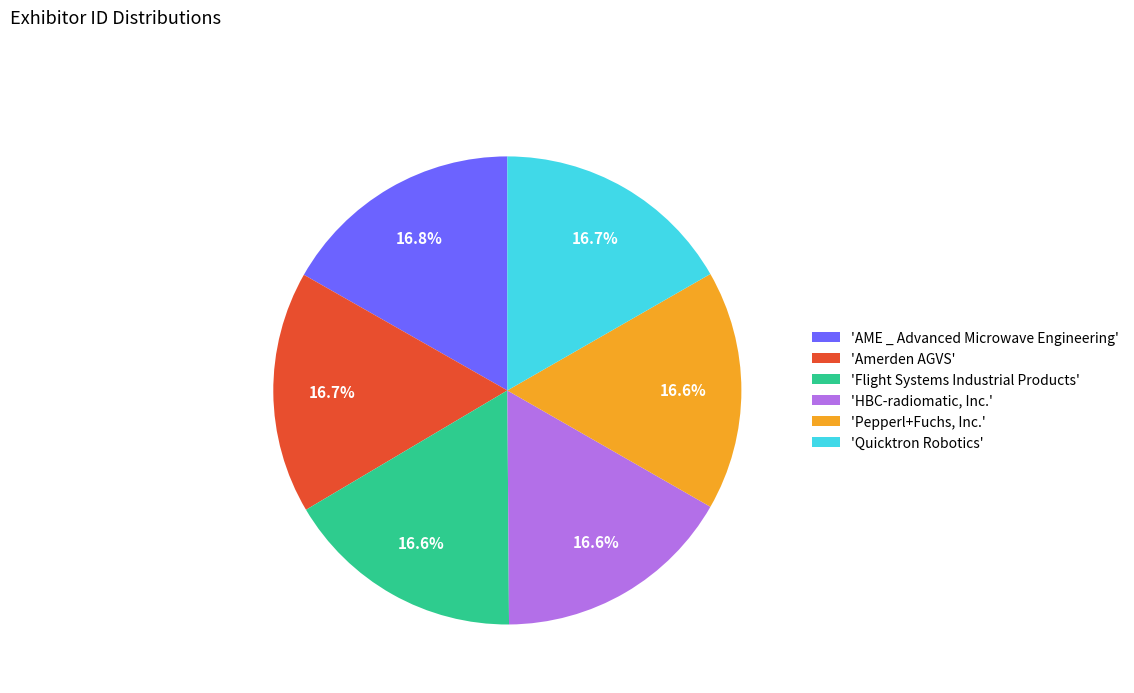

Do 'Amerden AGVS' and 'Flight Systems Industrial Products' together represent more than half of the pie?

No